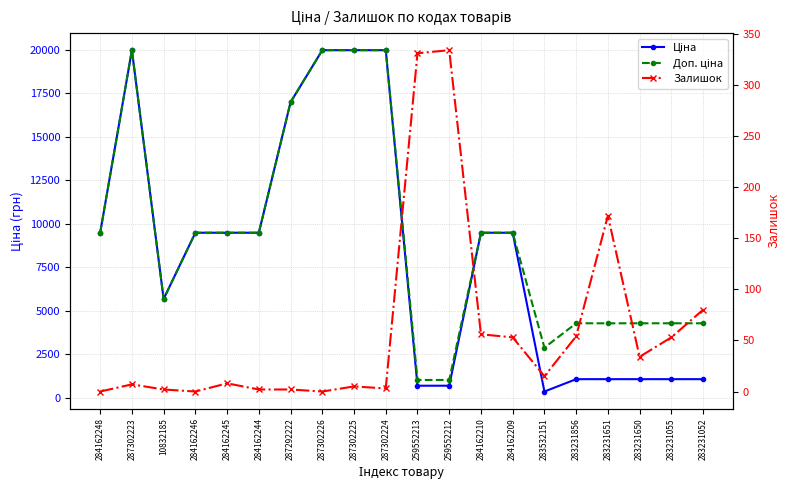

True or false: Залишок has more than 1 interior local peaks.

True